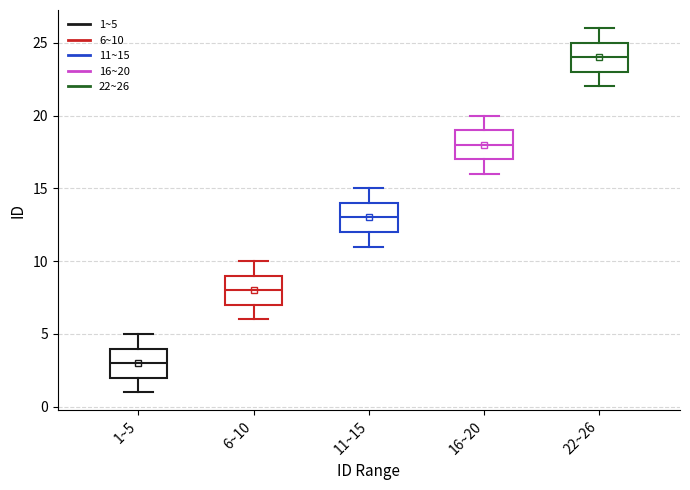

Reading left to right, read every box against the y-axis: the position of its median line, the range the box covers, and the ends of its whiskers. The values are not printed on the chart, so give them approximately, as read against the axis.

1~5: median 3, box 2 to 4, whiskers 1 to 5
6~10: median 8, box 7 to 9, whiskers 6 to 10
11~15: median 13, box 12 to 14, whiskers 11 to 15
16~20: median 18, box 17 to 19, whiskers 16 to 20
22~26: median 24, box 23 to 25, whiskers 22 to 26